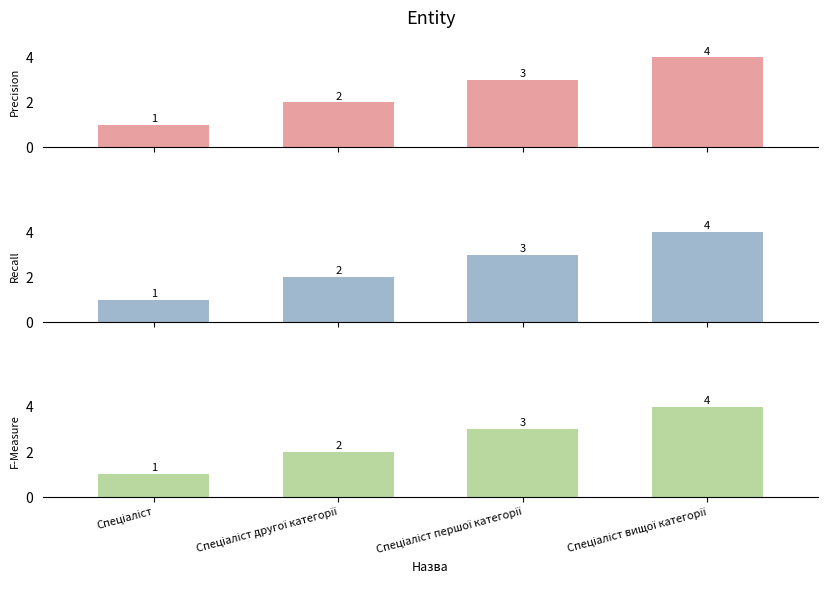

Which has a higher value, Спеціаліст другої категорії or Спеціаліст вищої категорії?

Спеціаліст вищої категорії